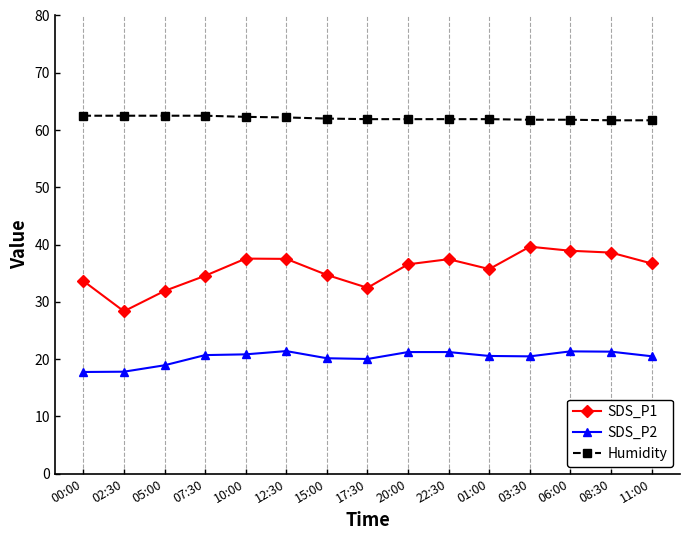

Which series has the largest total across all categories?

Humidity